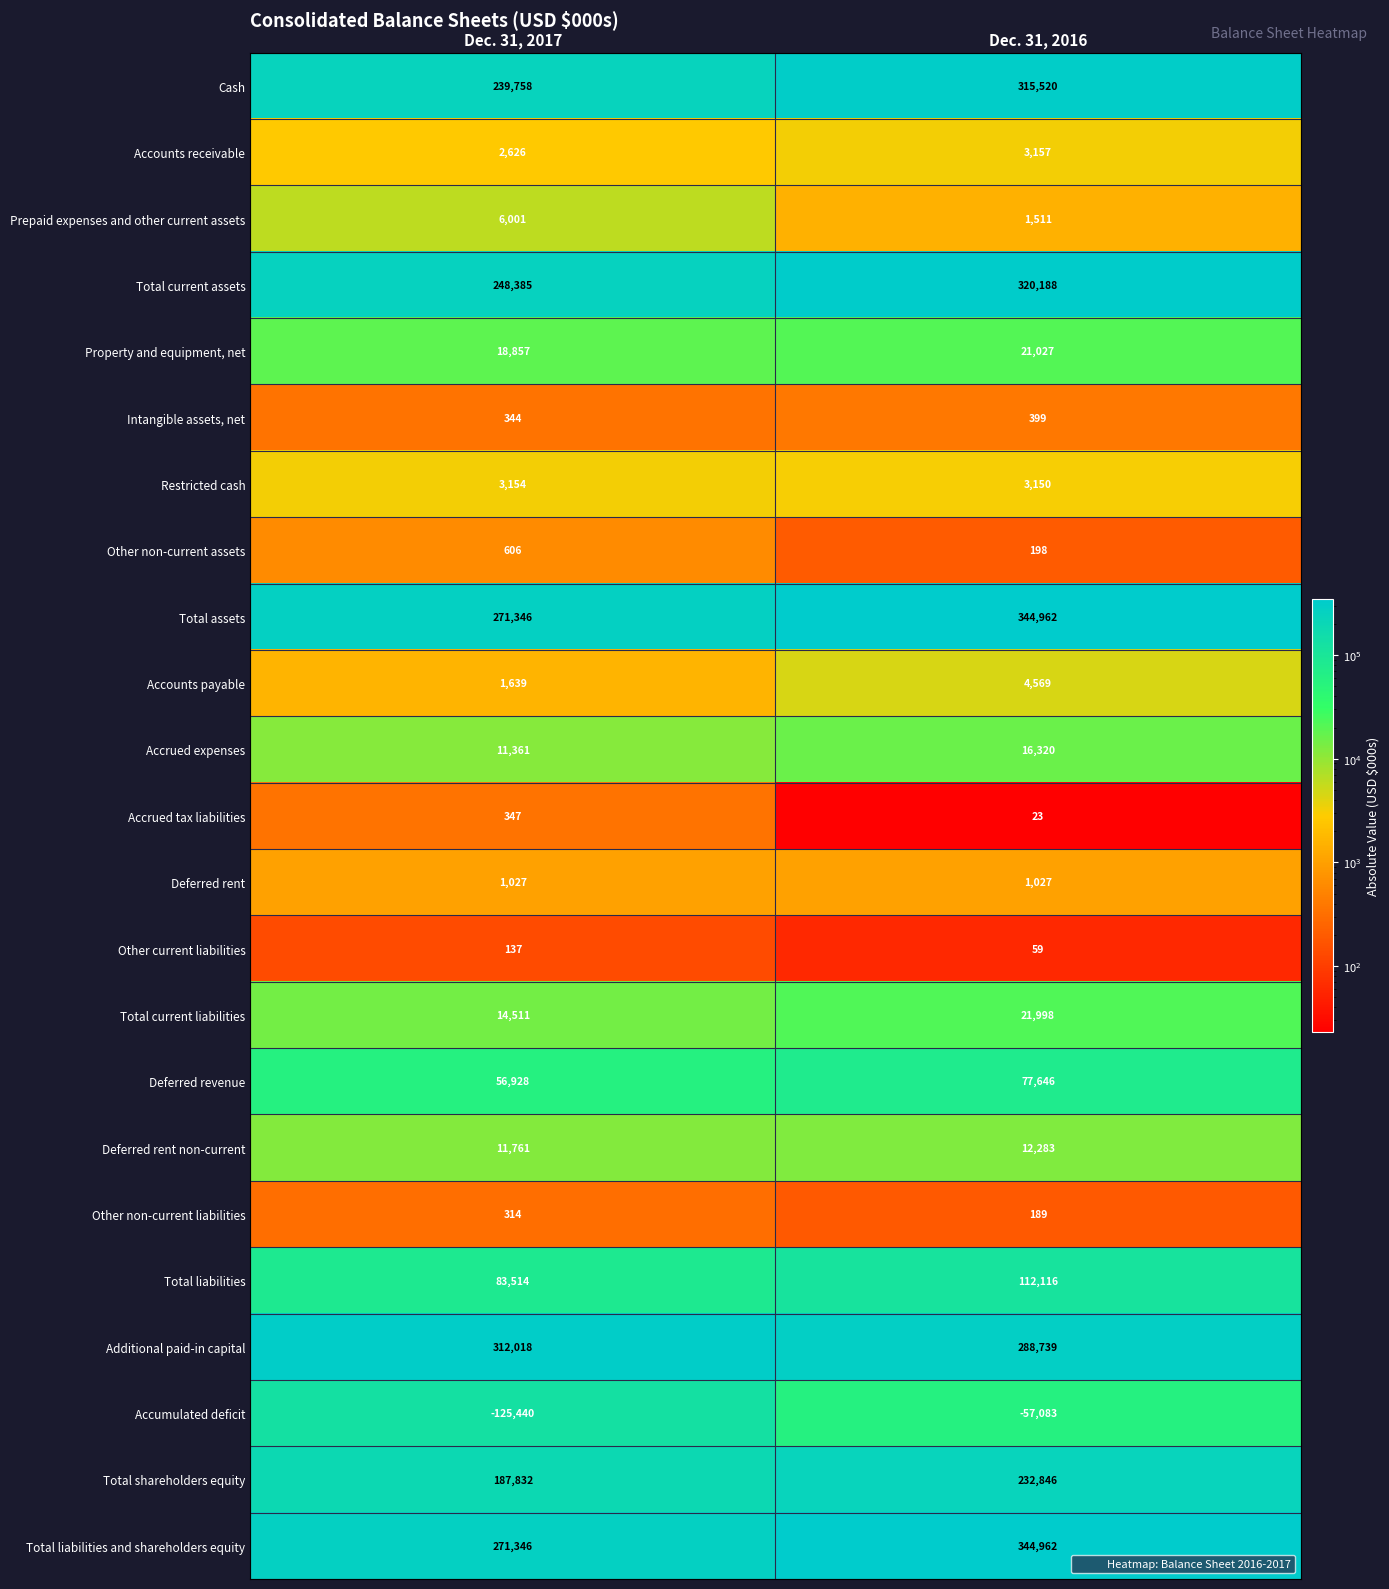

What is the minimum value for Cash?

239758